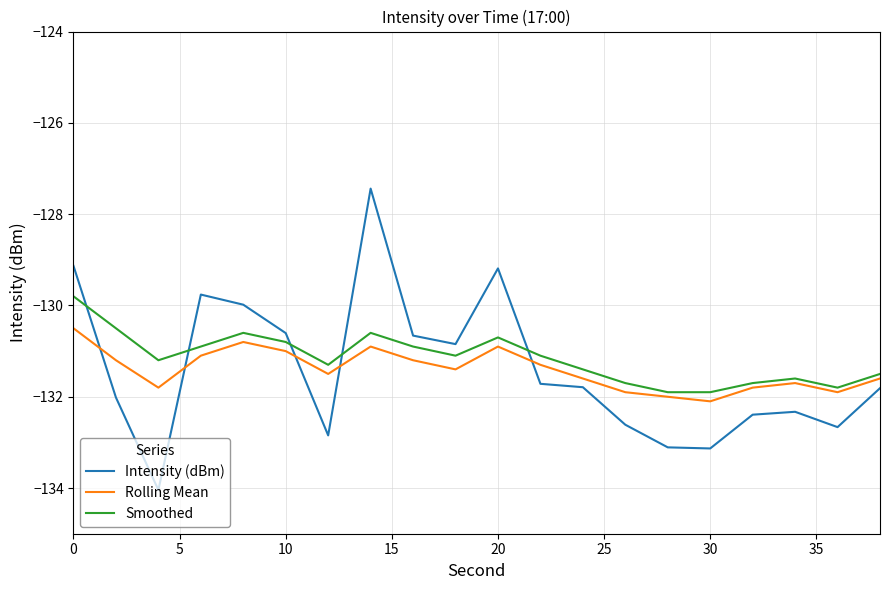

What is the maximum value for Rolling Mean?

-130.5